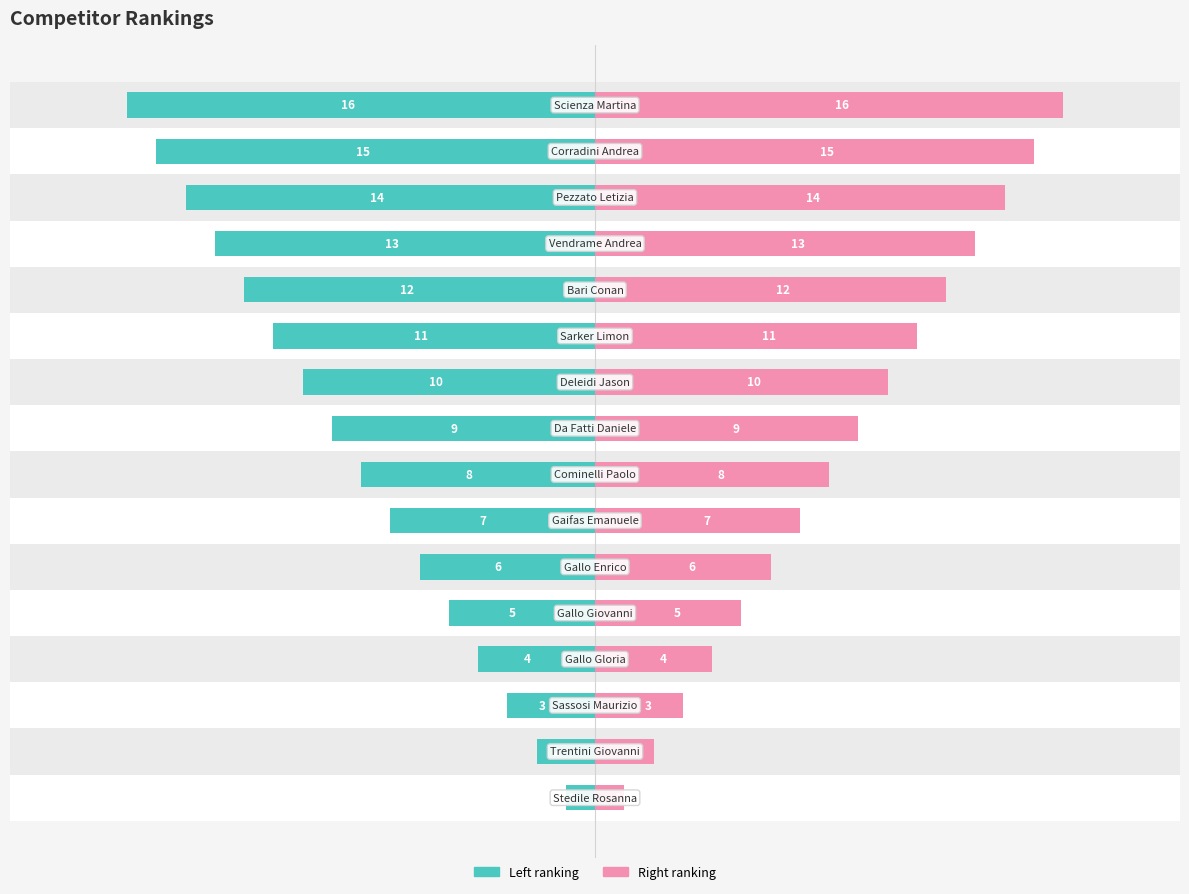

How many bars are there in total?

32